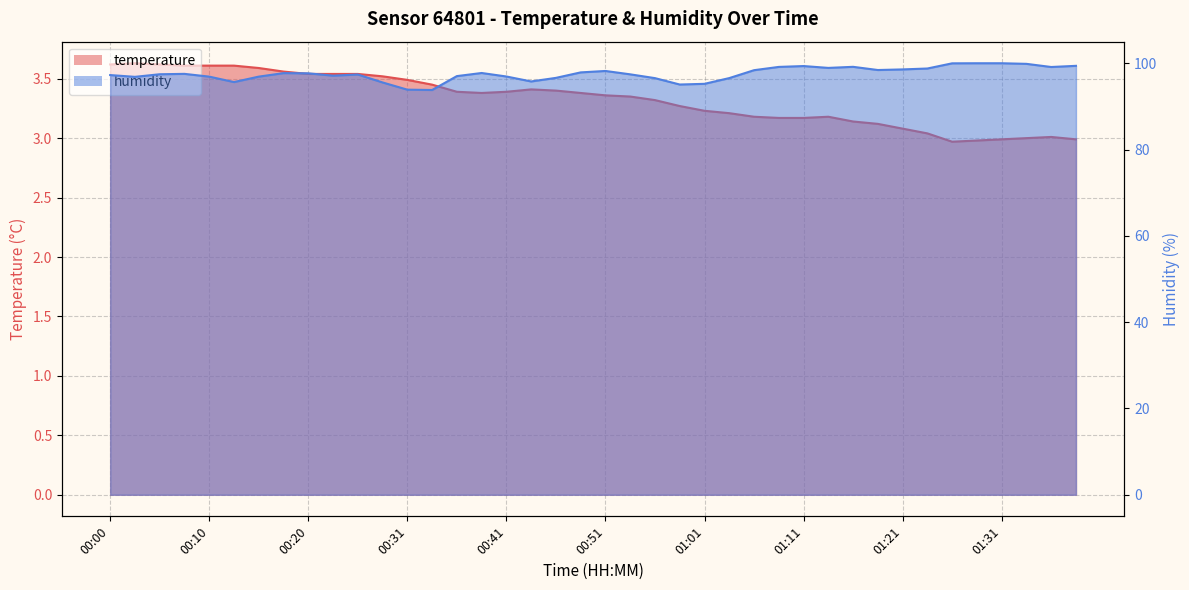

Is the value of temperature at 00:56 greater than the value of humidity at 01:13?

No